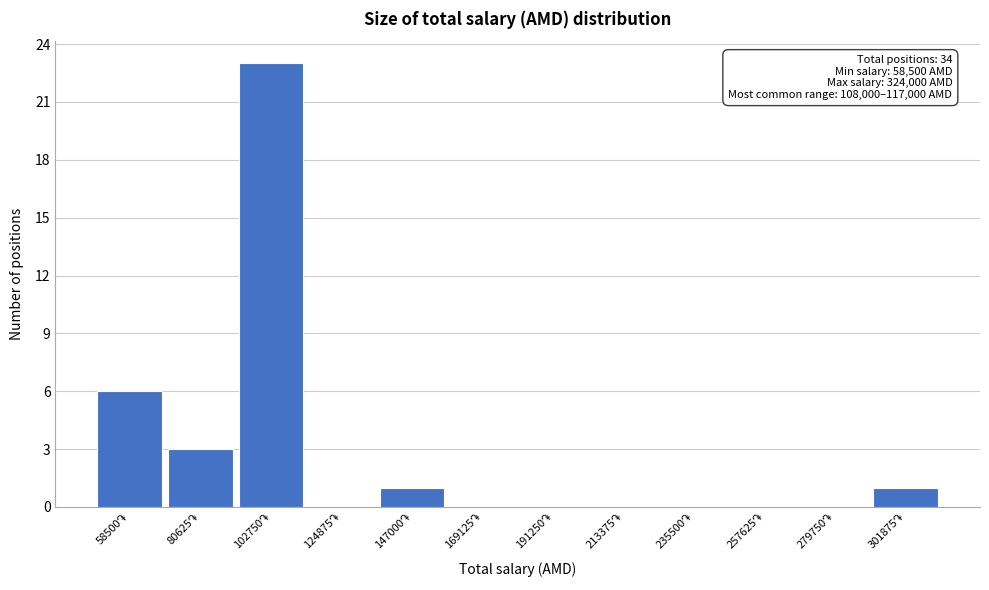

What is the maximum value shown in the chart?

23